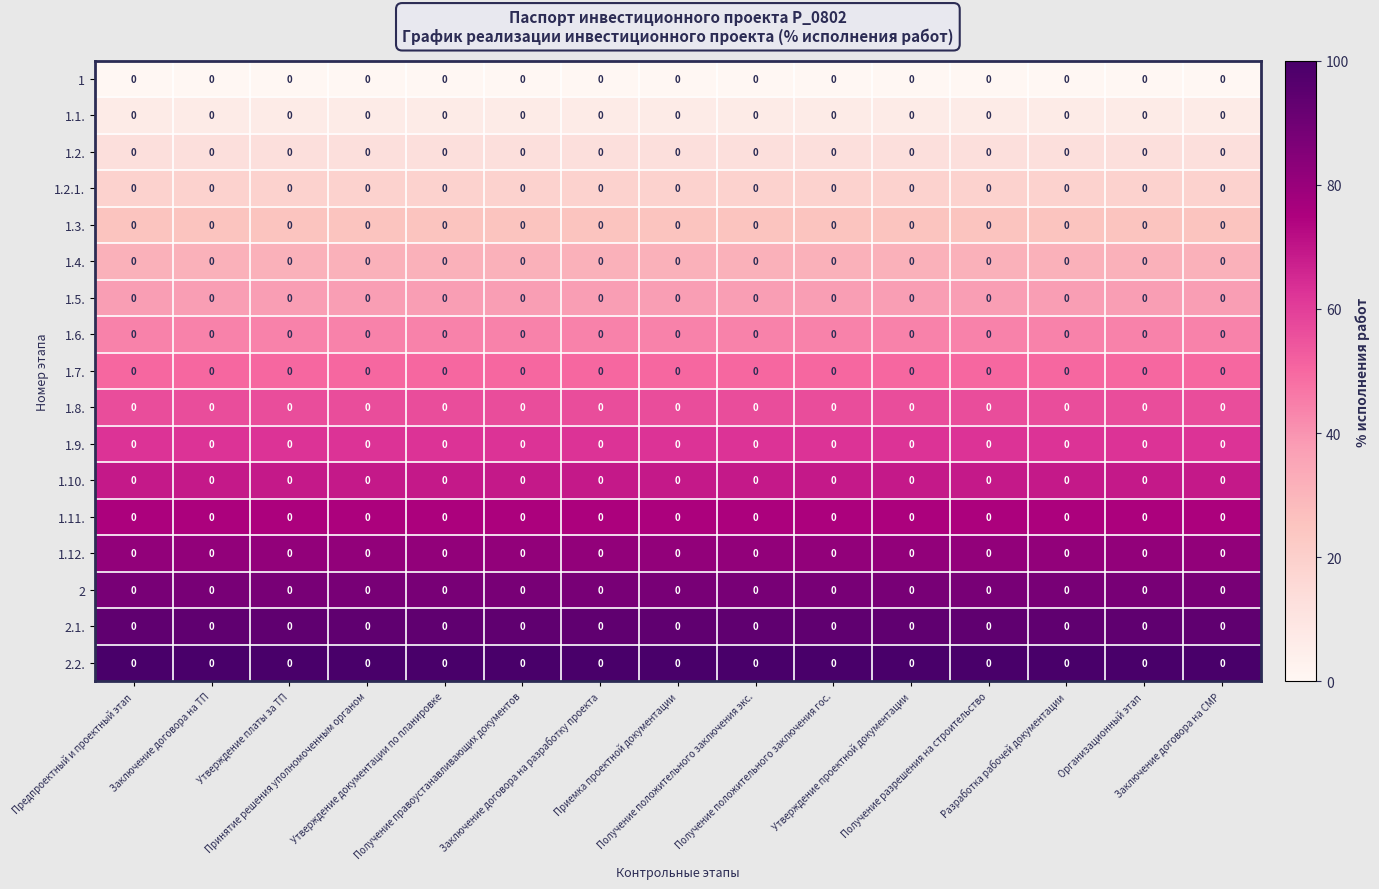

Rank the categories by 1.2. value from lowest to highest.

Предпроектный и проектный этап, Заключение договора на ТП, Утверждение платы за ТП, Принятие решения уполномоченным органом, Утверждение документации по планировке, Получение правоустанавливающих документов, Заключение договора на разработку проекта, Приемка проектной документации, Получение положительного заключения экс., Получение положительного заключения гос., Утверждение проектной документации, Получение разрешения на строительство, Разработка рабочей документации, Организационный этап, Заключение договора на СМР